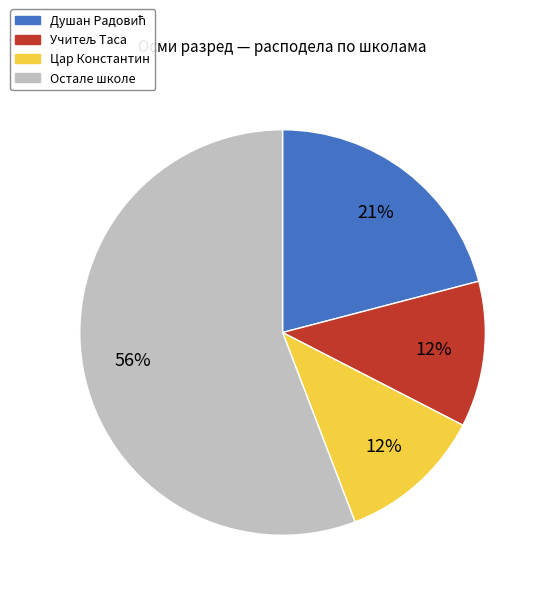

To the nearest percent, what is the difference between the largest and smallest slice percentages?

44%